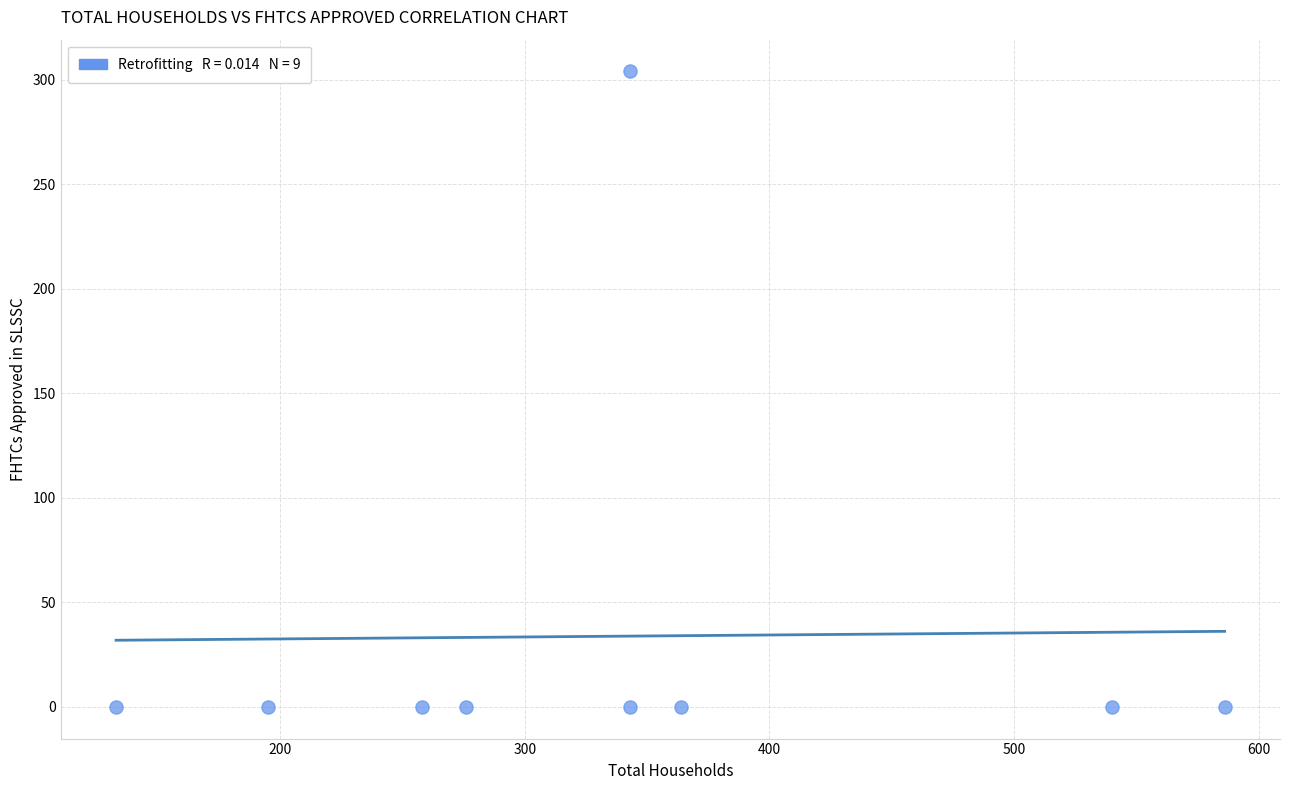

What is the average X value?

338